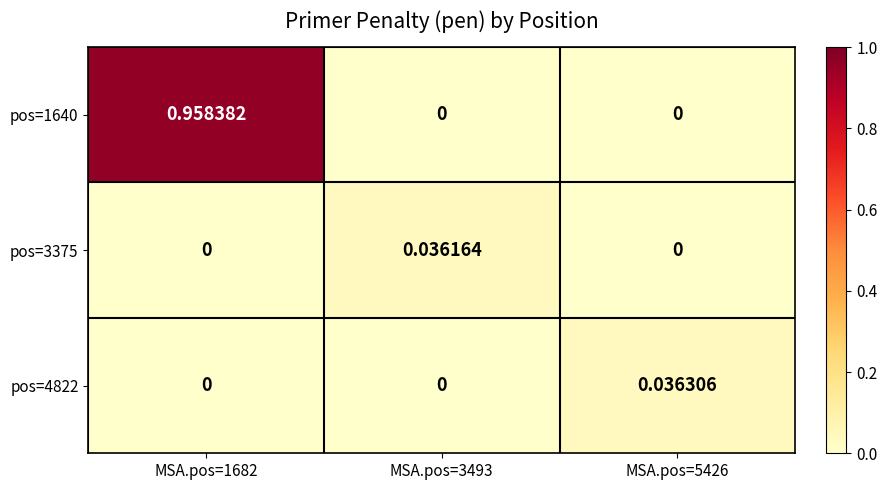

Is the value of pos=4822 at MSA.pos=5426 greater than the value of pos=1640 at MSA.pos=3493?

Yes